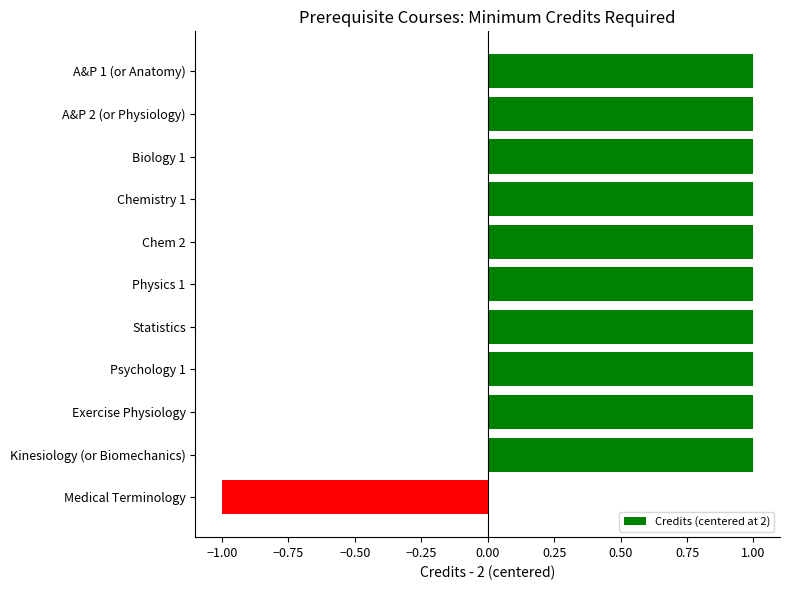

How many negative values are there?

1